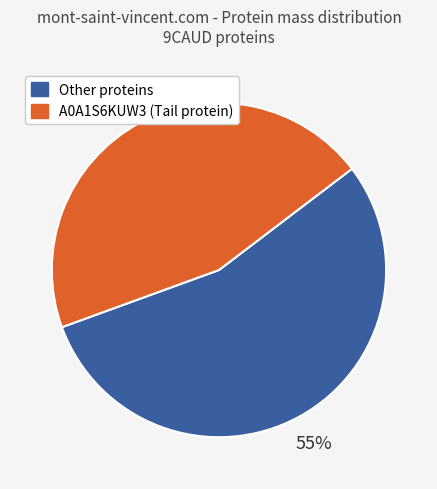

To the nearest percent, what is the average slice percentage?

50%